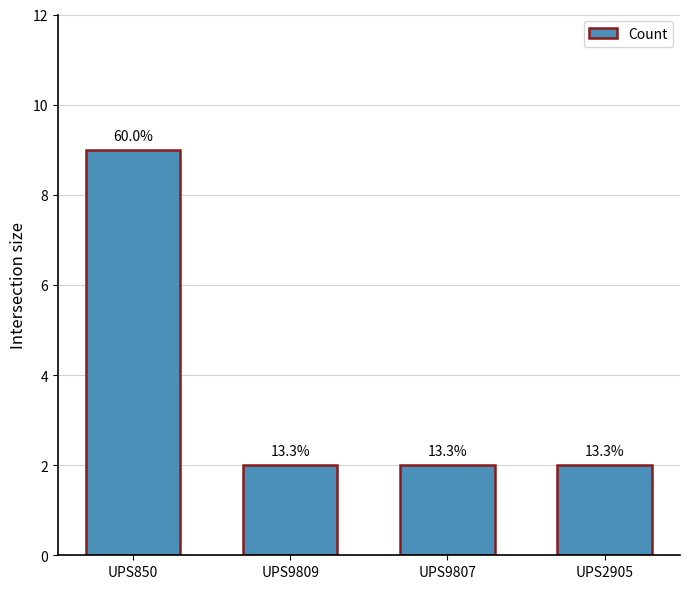

At which category does the chart reach its peak across all series?

UPS850